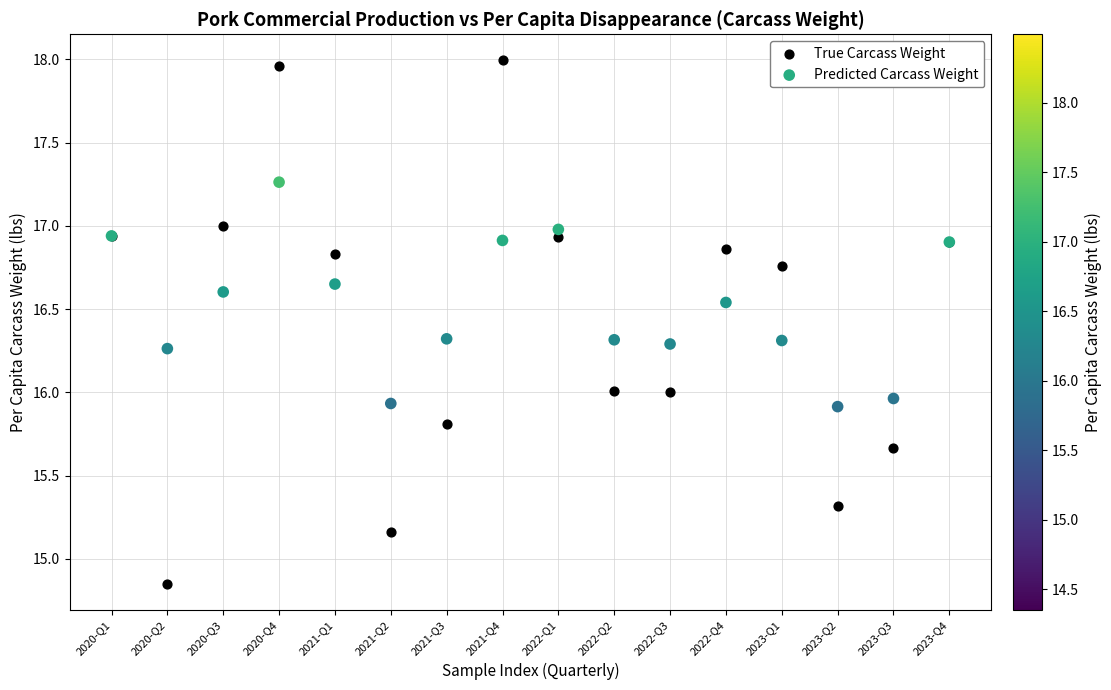

Which series contains the lowest Y value?

True Carcass Weight